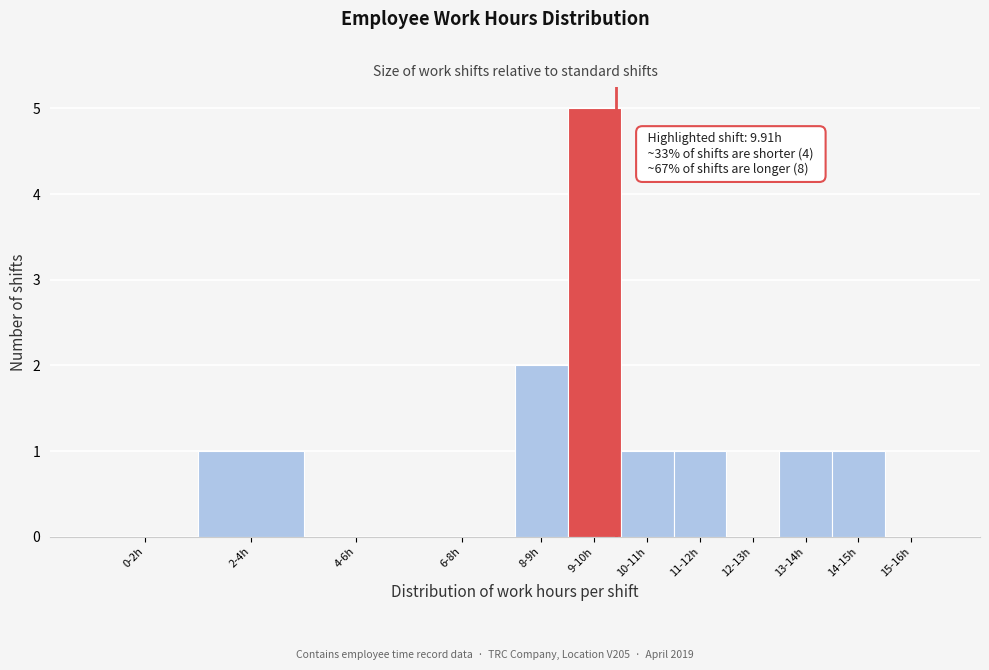

Reading right to left, extract all data points from this chart.

15-16h=0	14-15h=1	13-14h=1	12-13h=0	11-12h=1	10-11h=1	9-10h=5	8-9h=2	6-8h=0	4-6h=0	2-4h=1	0-2h=0